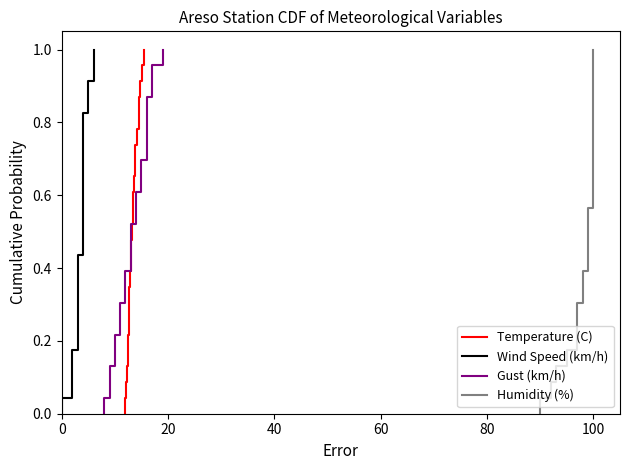

At how many categories does at least one series exceed 0?

23